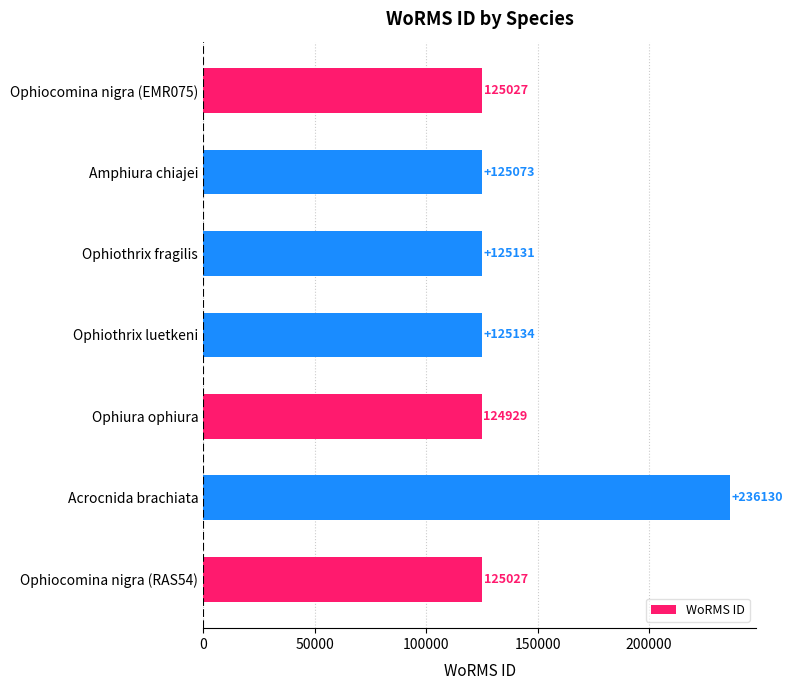

What is the maximum value shown in the chart?

236130